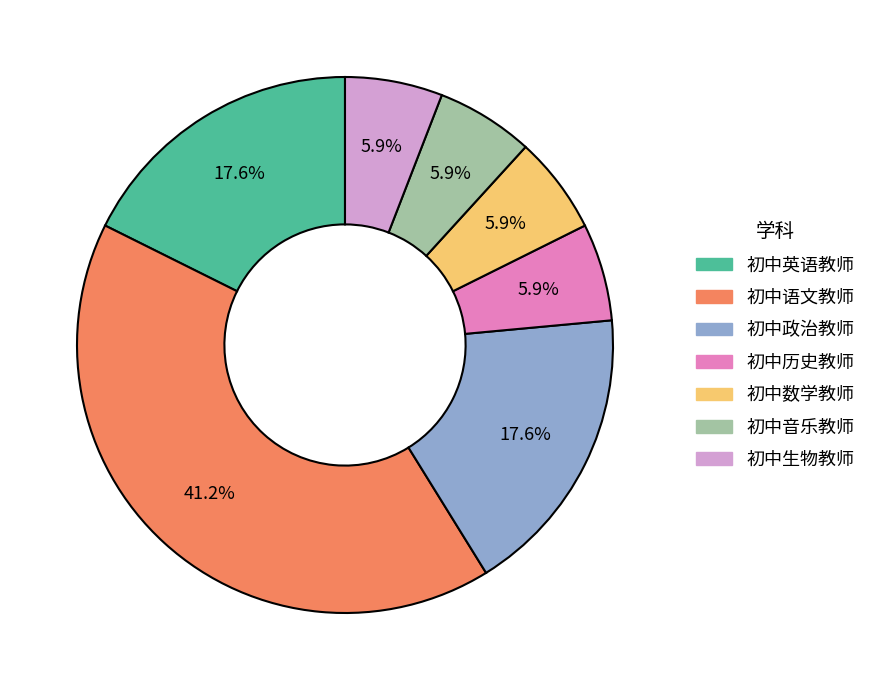

To the nearest percent, what portion does 初中音乐教师 represent?

6%